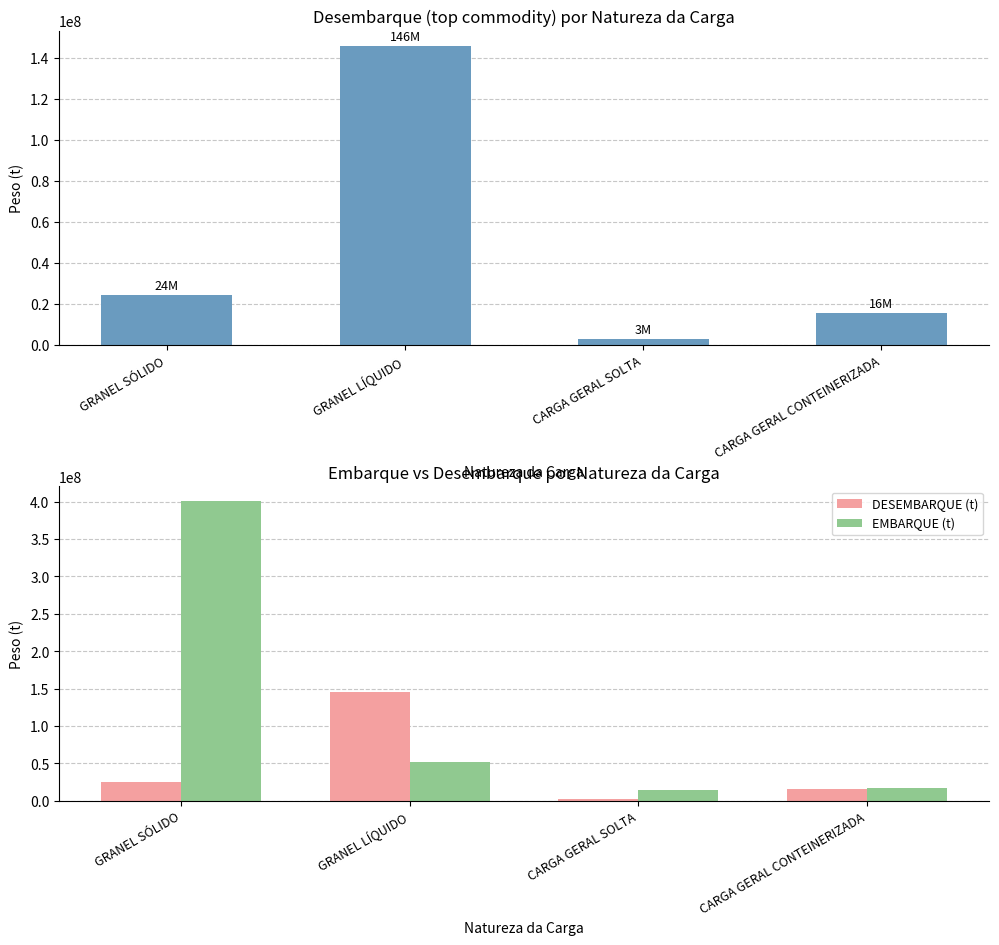

The value of EMBARQUE (t) at CARGA GERAL SOLTA is 14263390.8. True or false?

True